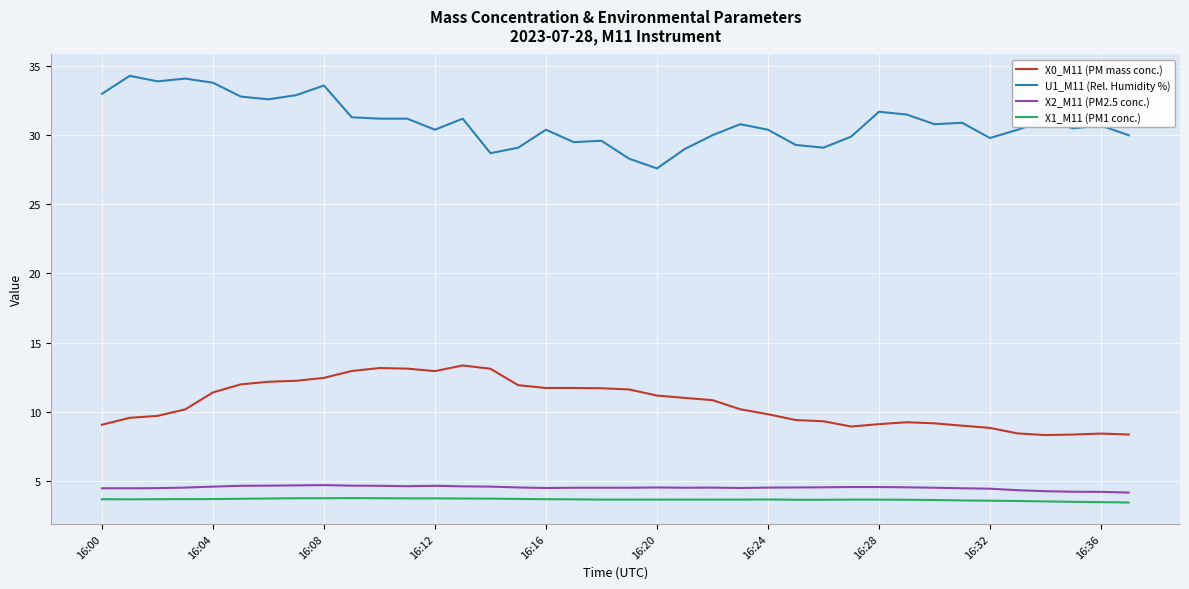

True or false: X0_M11 (PM mass conc.) and X2_M11 (PM2.5 conc.) cross at least once.

False